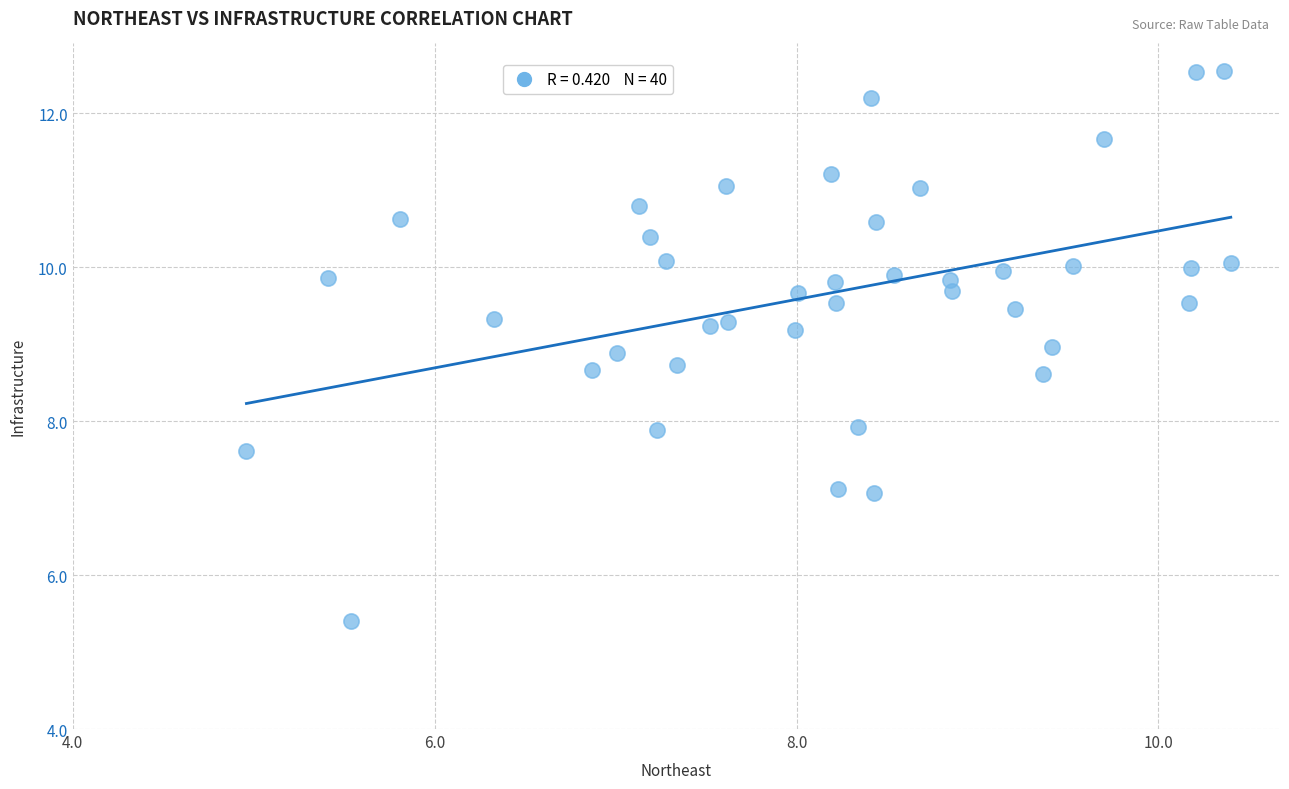

What is the range of X values (max minus min)?

5.4